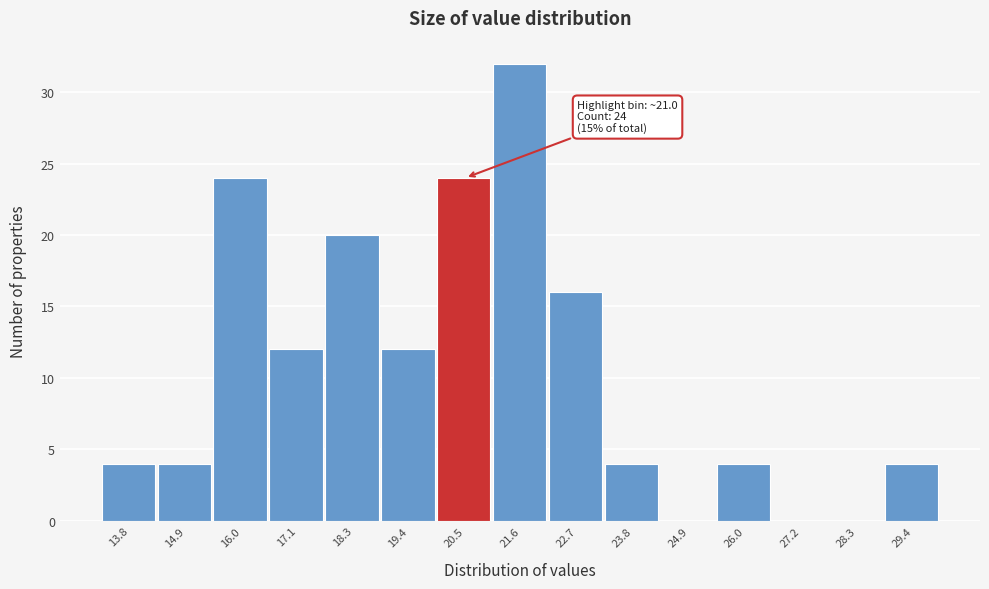

Reading left to right, extract all data points from this chart.

13.8=4	14.9=4	16.0=24	17.1=12	18.3=20	19.4=12	20.5=24	21.6=32	22.7=16	23.8=4	24.9=0	26.0=4	27.2=0	28.3=0	29.4=4